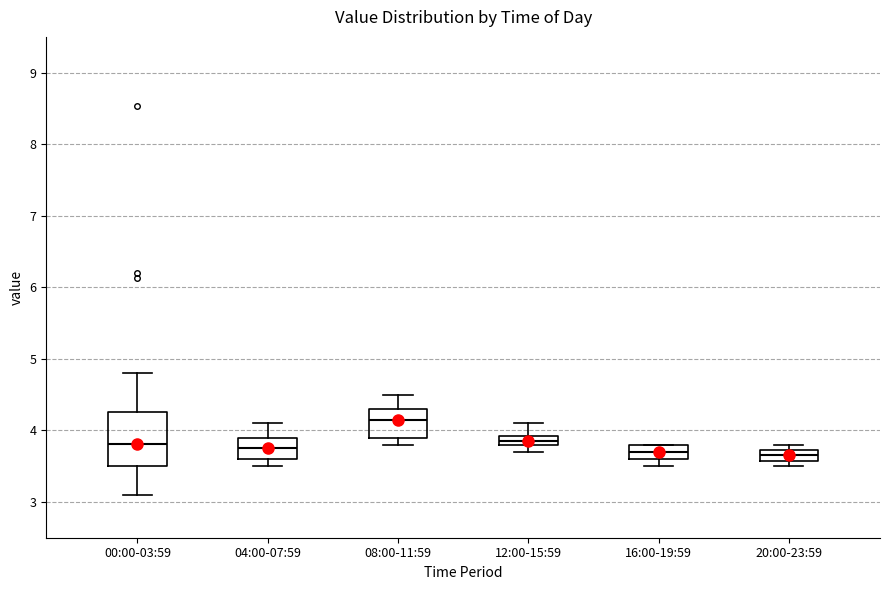

Where is the upper edge of the box for 12:00-15:59 on the y-axis? The values are not printed on the chart, so give them approximately, as read against the axis.

3.9